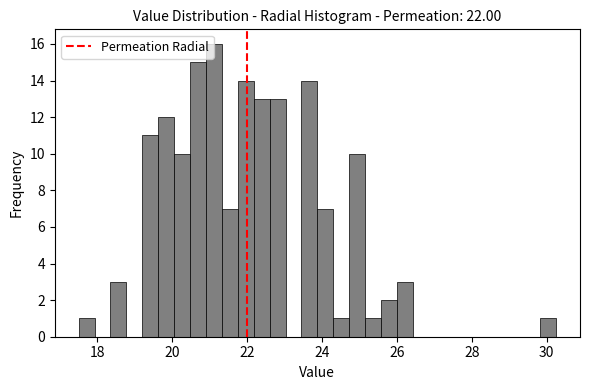

Around what value on the x-axis is the tallest bar? Give the approximate position of its centre, as read against the axis.

21.2